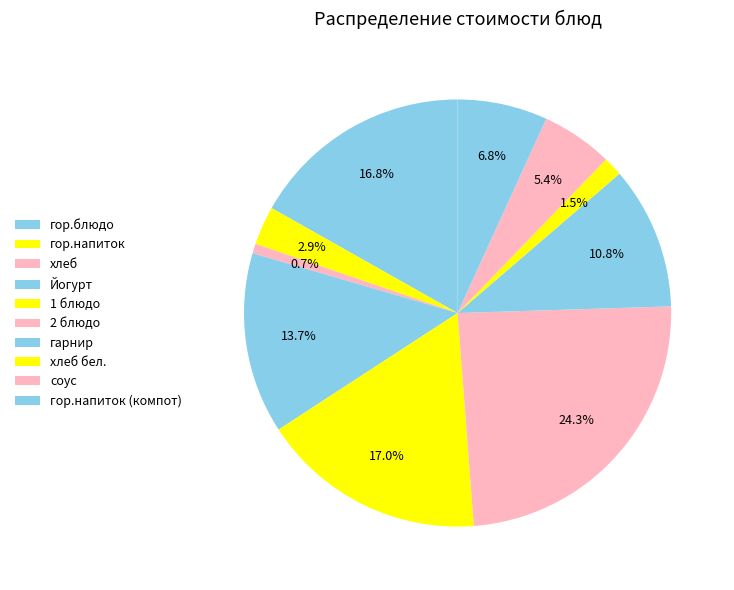

Which category has the biggest portion of the pie?

2 блюдо